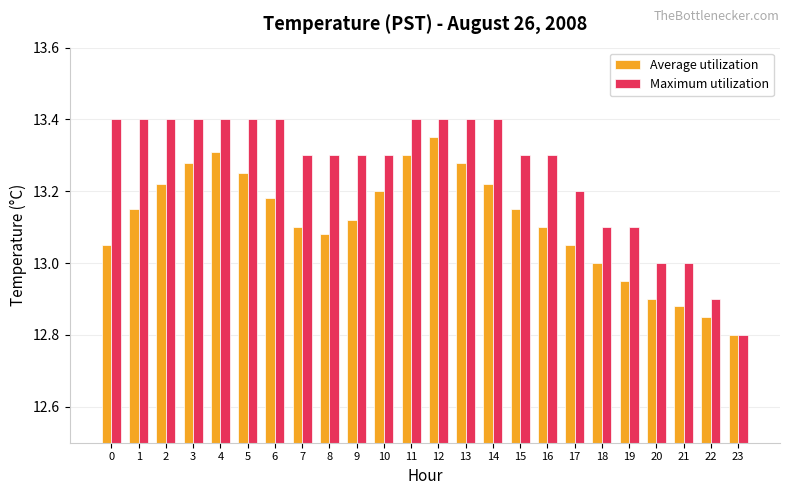

What is the difference between the second highest and minimum values in the Average utilization series?

0.5